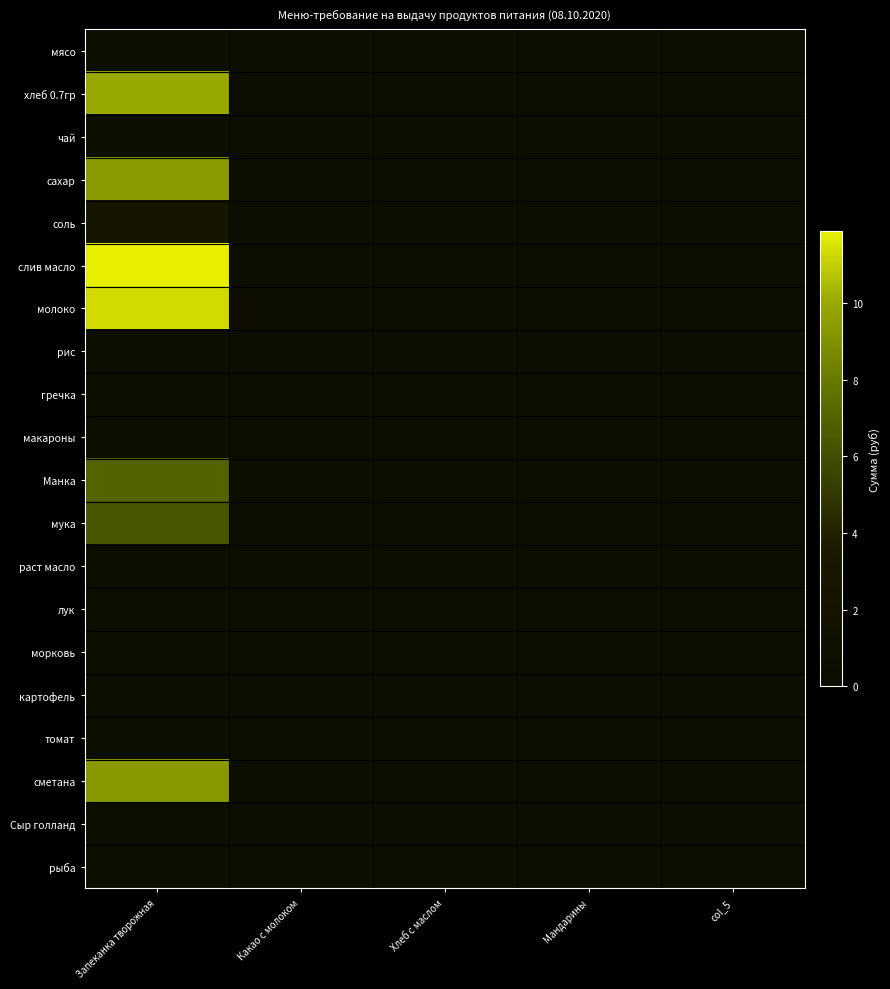

Which series has the widest spread of values?

слив масло